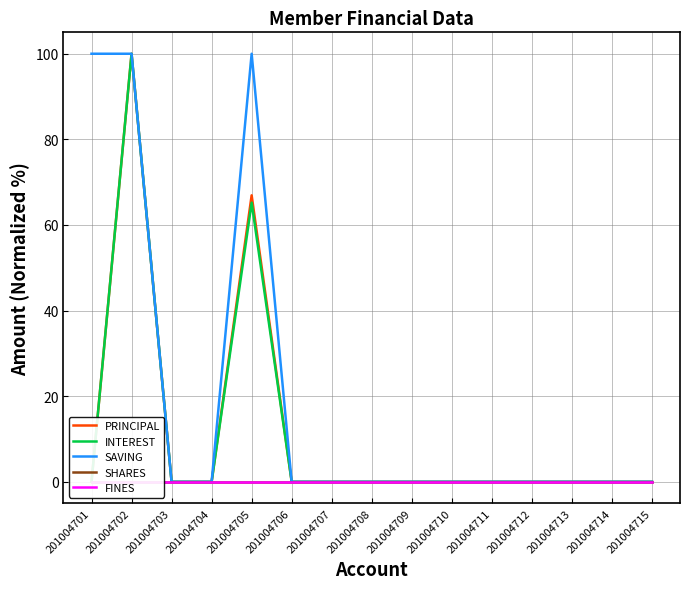

Is this an area chart (filled region under the line)?

No